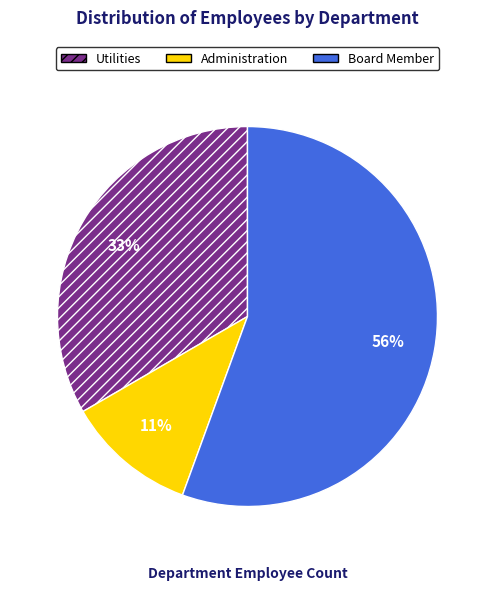

The Utilities slice represents 33% of the pie. True or false?

True